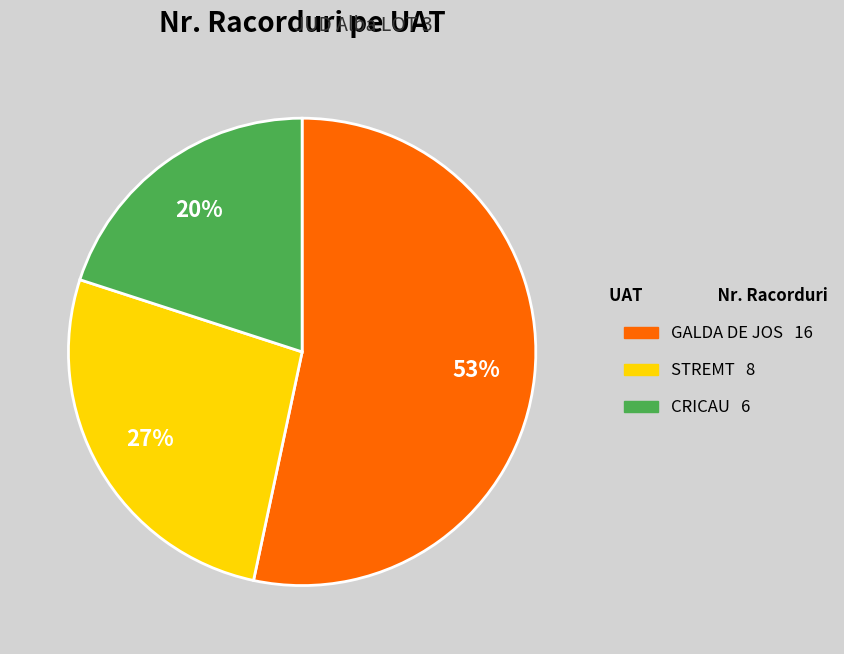

How many slices are in this pie chart?

3